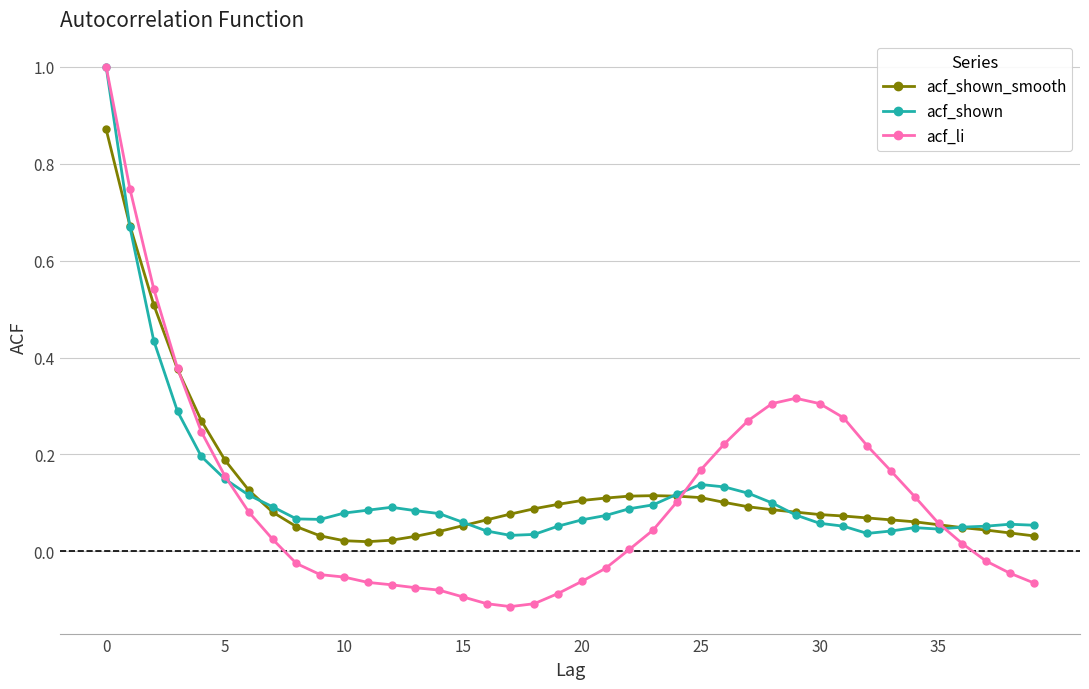

Which series ends up on top after the final intersection of acf_li and acf_shown_smooth?

acf_shown_smooth